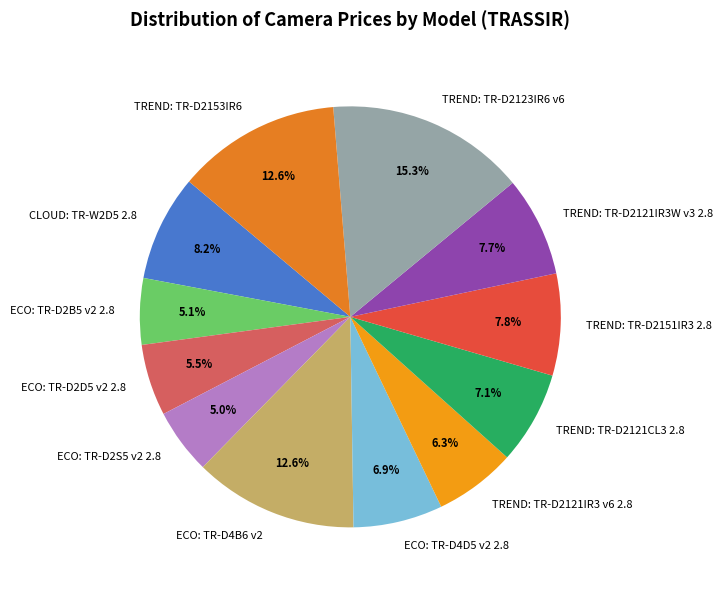

True or false: TREND: TR-D2121IR3 v6 2.8 accounts for 1% of the total.

False